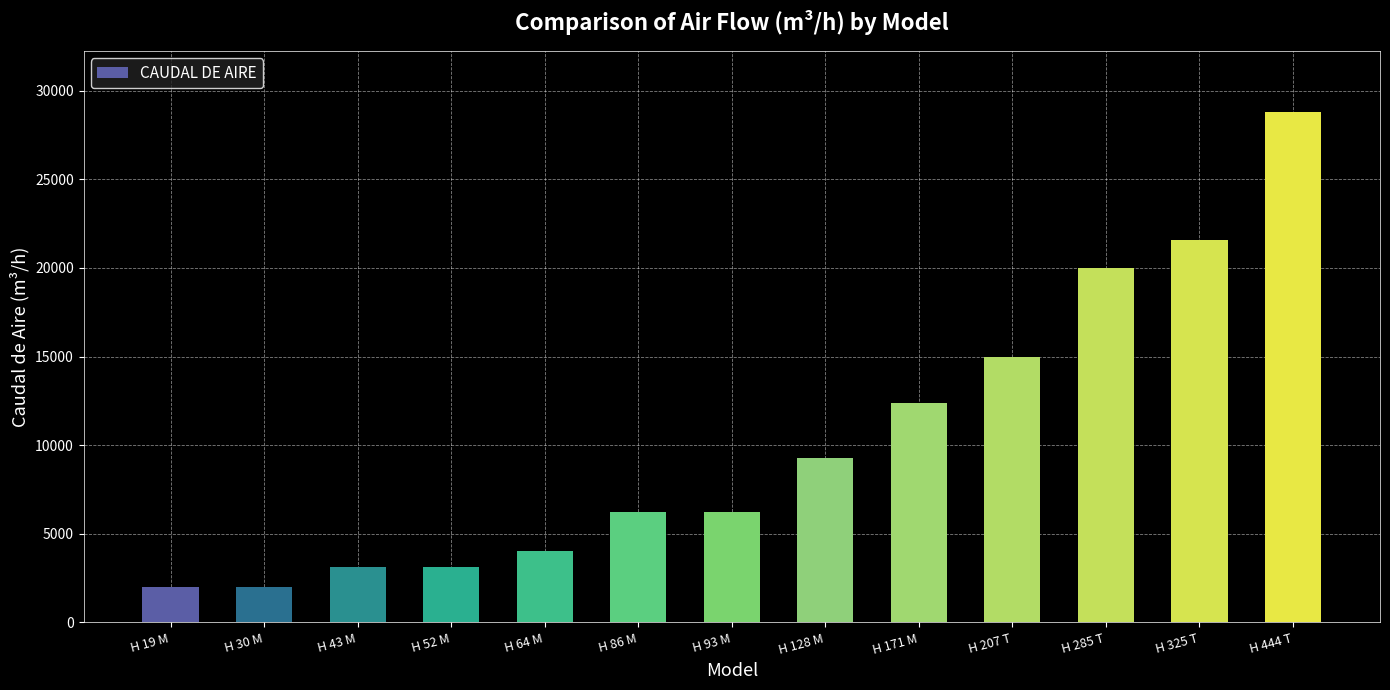

What is the change in value from H 30 M to H 128 M?

+7300